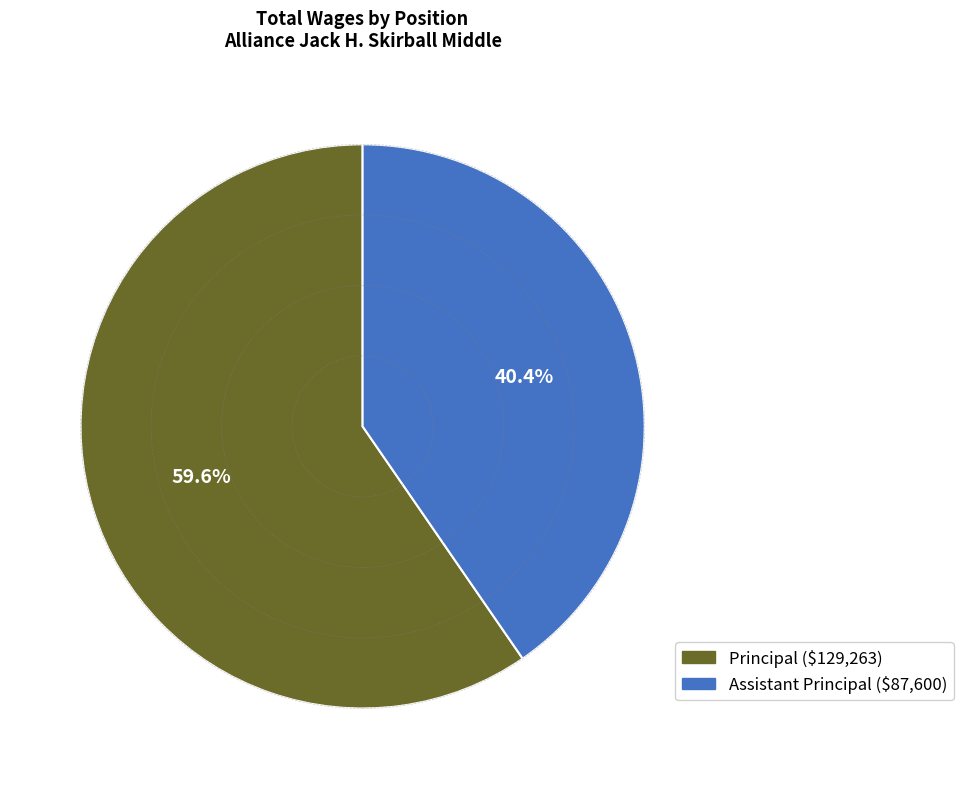

Approximately how many times larger is the value at Assistant Principal compared to Principal?

0.7